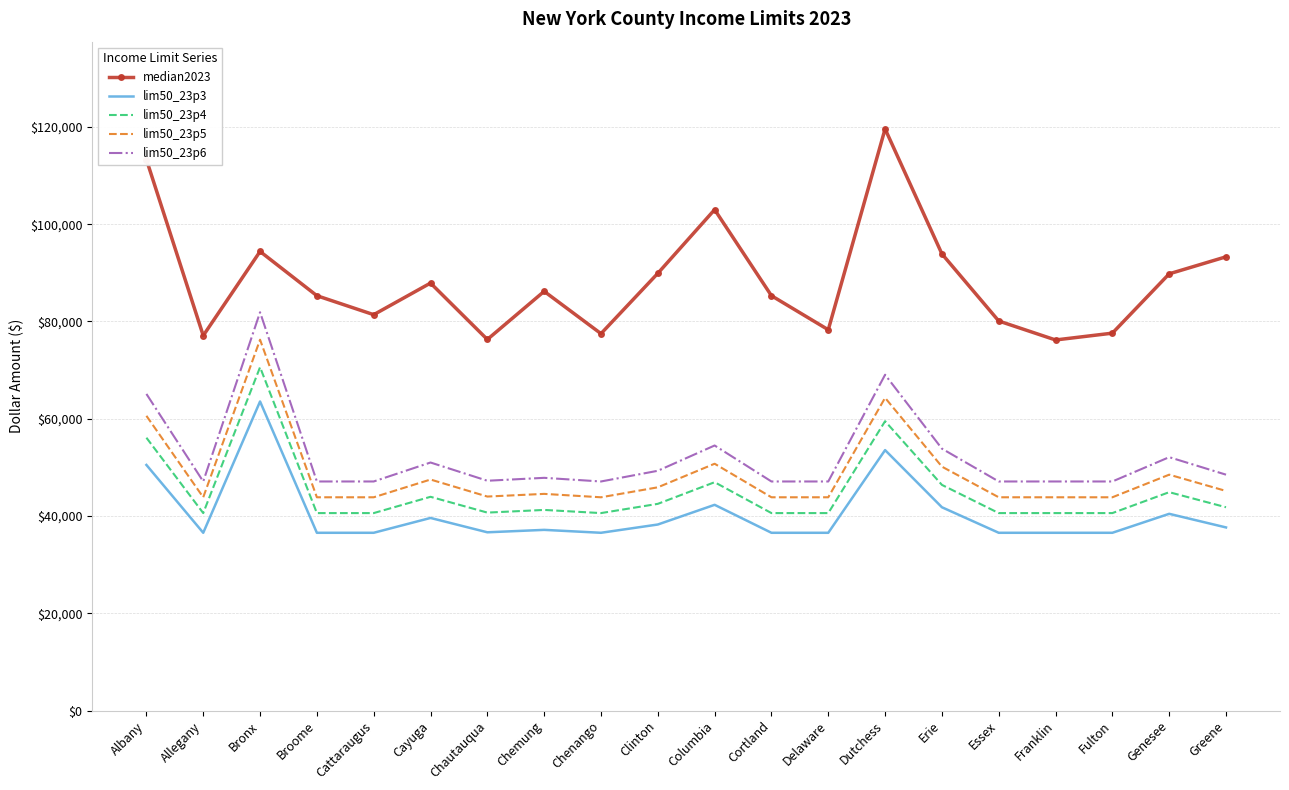

How many interior local valleys does the median2023 series have?

6